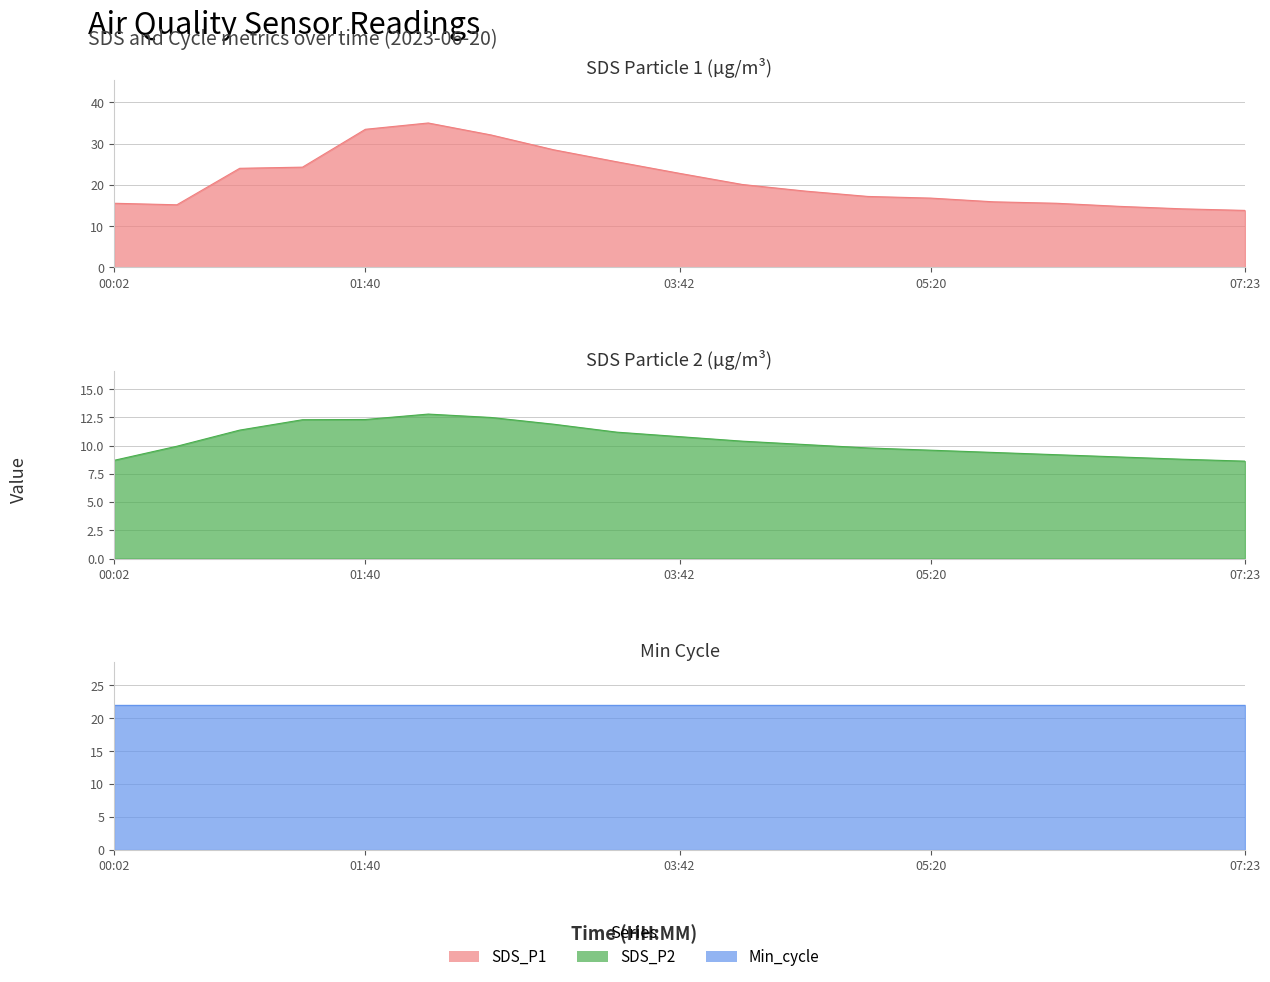

At which category does the chart reach its peak across all series?

02:04